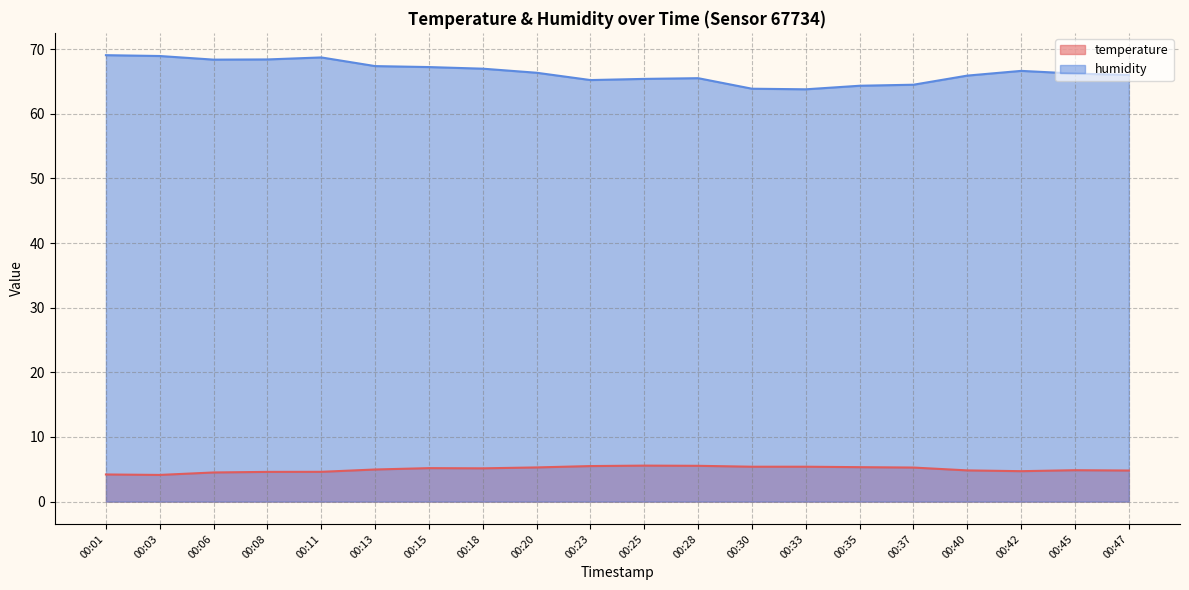

True or false: humidity has more than 0 points higher than both neighbors.

True